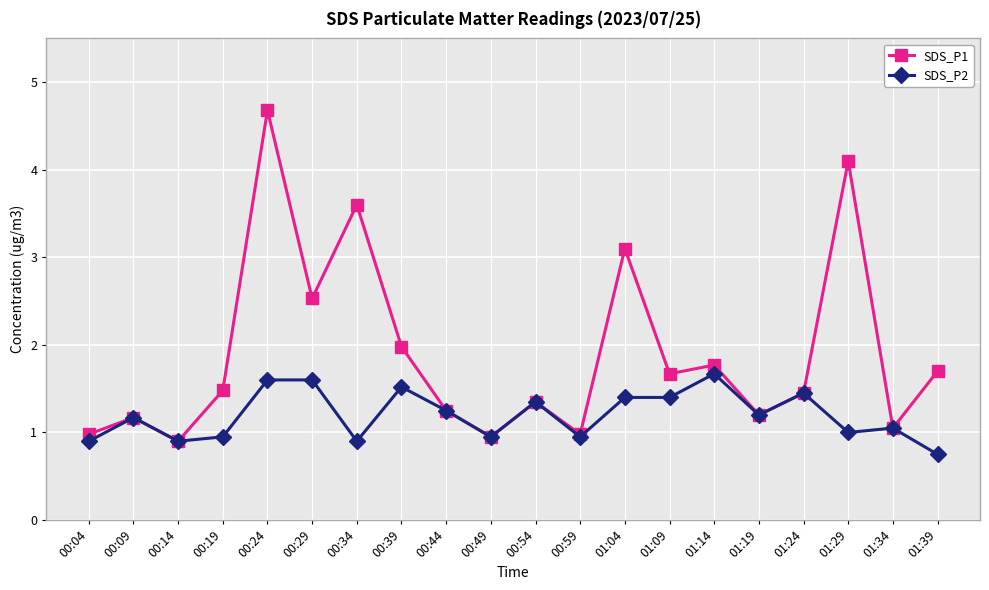

What is the sum of all SDS_P2 values?

24.0